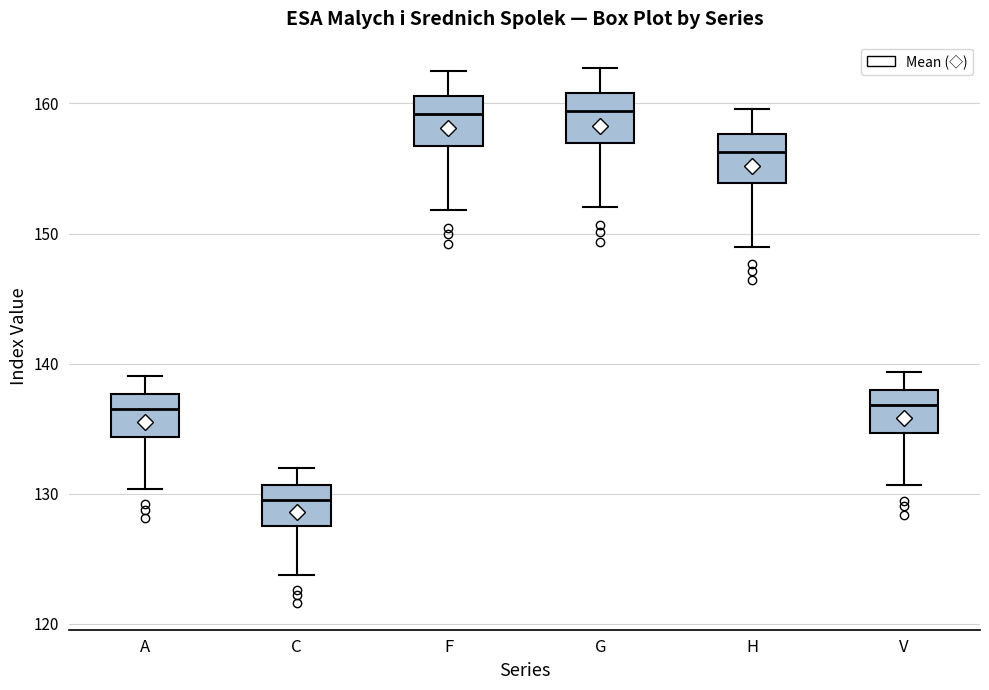

Reading left to right, transcribe this box plot: for each box, give where its median line is, the range the box spans, and where its two whiskers end, as read against the y-axis. The values are not printed on the chart, so give them approximately, as read against the axis.

A: median 136, box 134 to 138, whiskers 130 to 139
C: median 130, box 128 to 131, whiskers 124 to 132
F: median 159, box 157 to 161, whiskers 152 to 162
G: median 159, box 157 to 161, whiskers 152 to 163
H: median 156, box 154 to 158, whiskers 149 to 160
V: median 137, box 135 to 138, whiskers 131 to 139